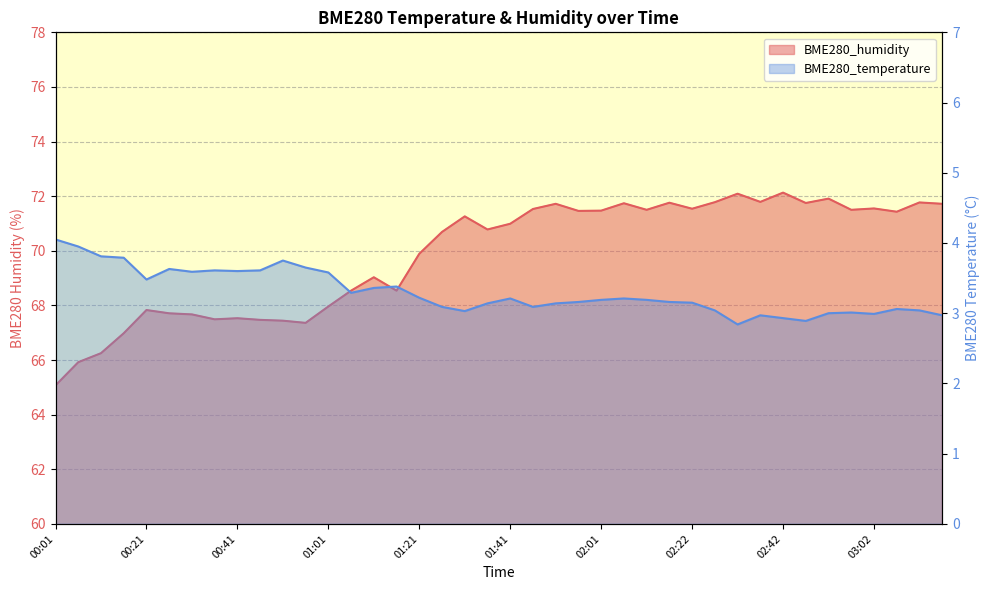

What is the sum of all BME280_temperature values?

131.8